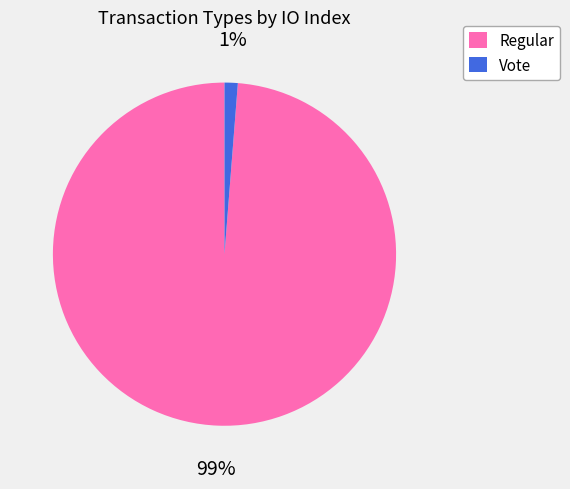

To the nearest percent, what is the average slice percentage?

50%